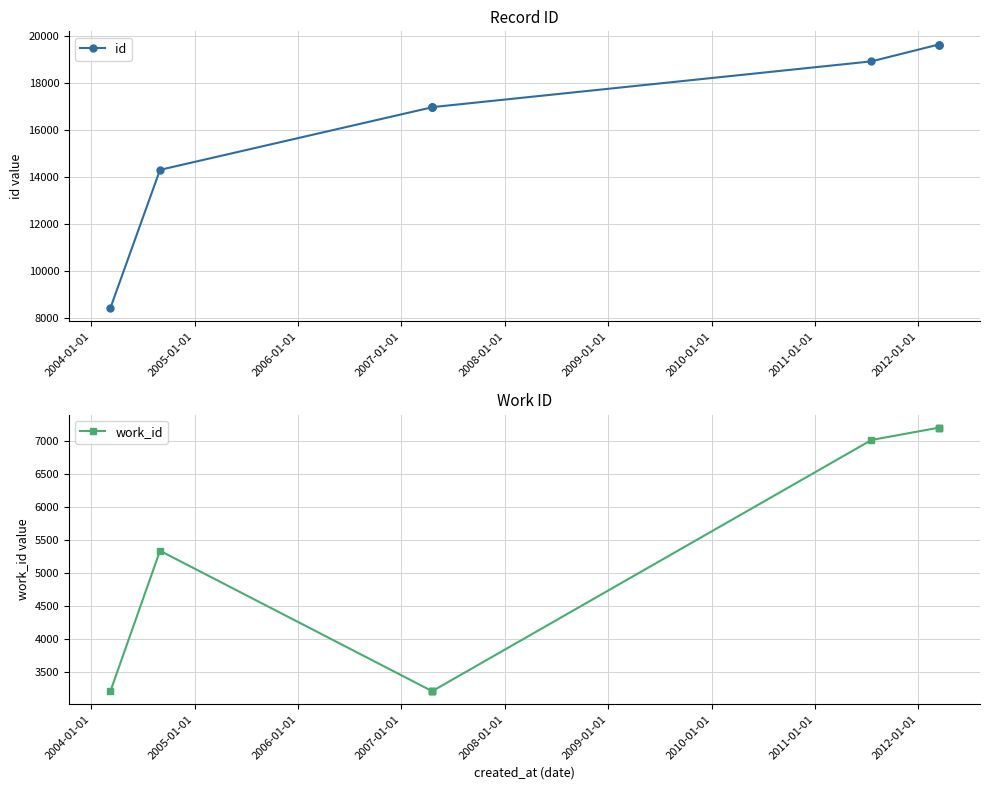

What is the difference between the second highest and second lowest values in the work_id series?

3995